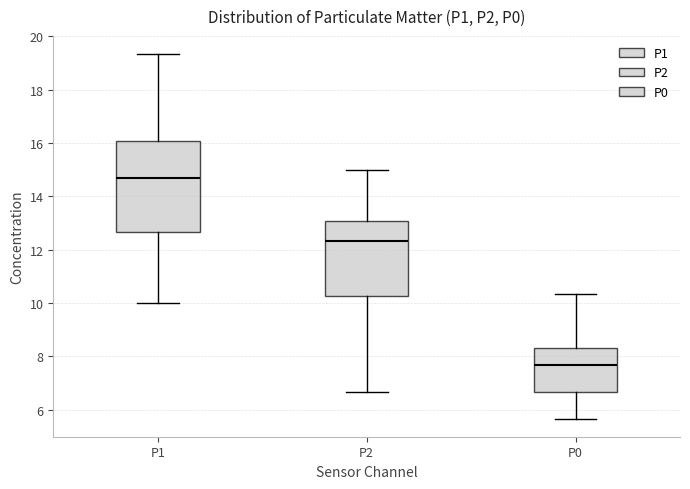

Which box has the lowest median line?

P0